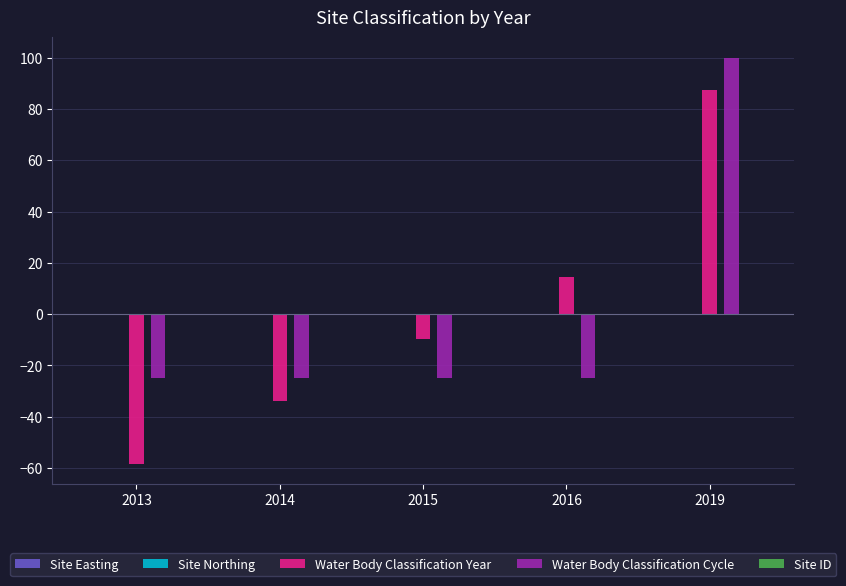

Which label corresponds to the smallest value in the chart?

2013